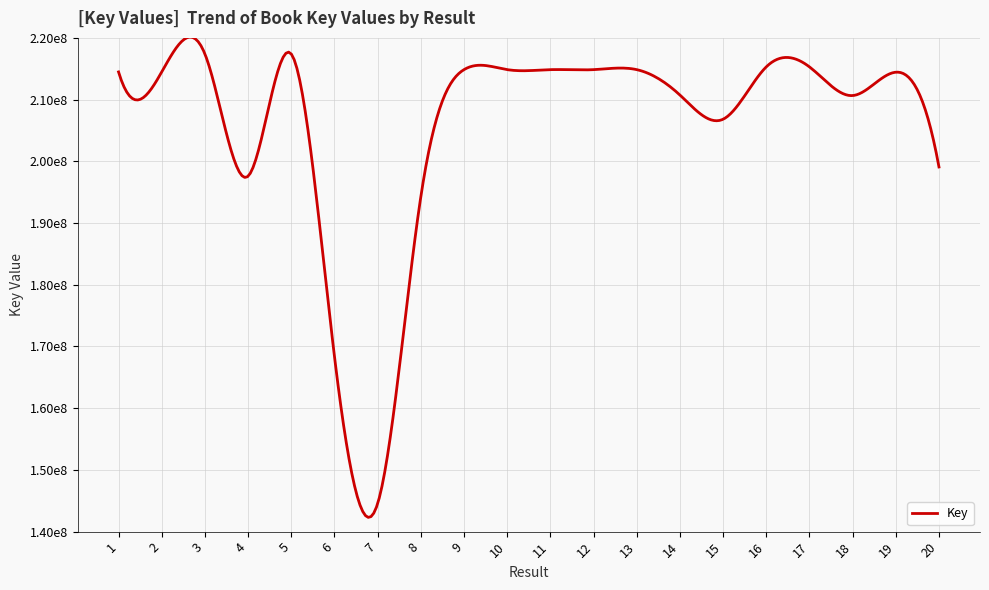

How many interior local peaks (higher than both neighbors) does the data have?

6